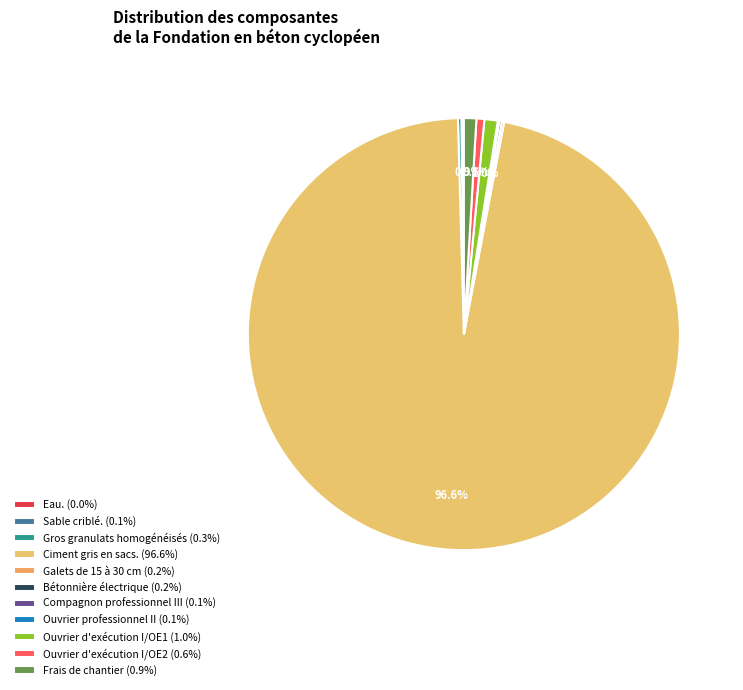

How many slices are in this pie chart?

11